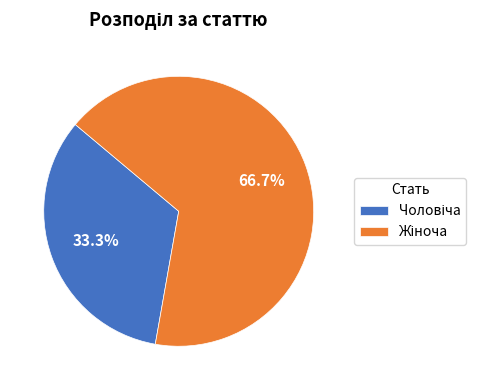

Is there any slice that represents more than half of the pie?

Yes